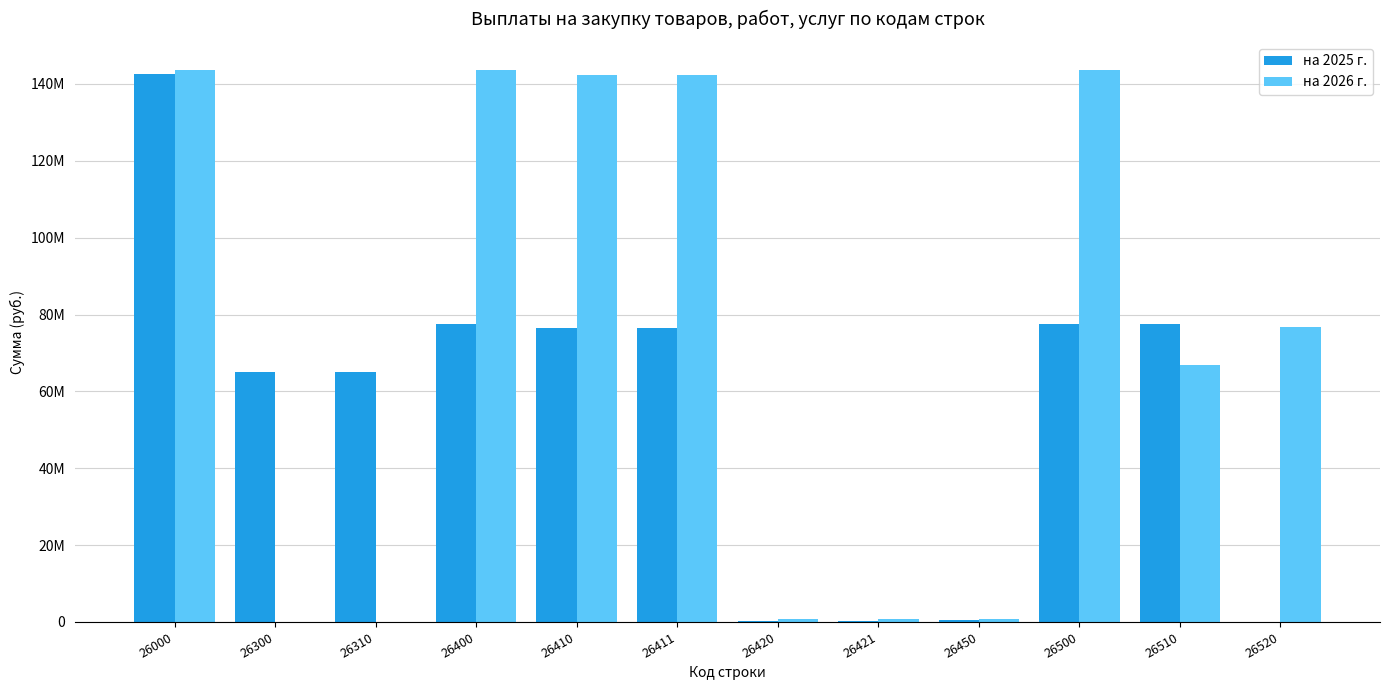

What are all the series names shown in the legend?

на 2025 г., на 2026 г.